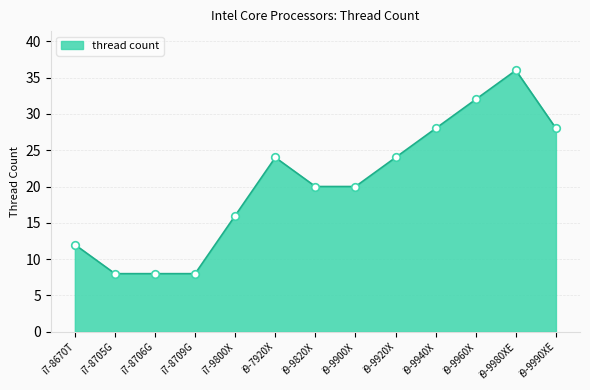

What is the change in value from i7-8670T to i9-9940X?

+16